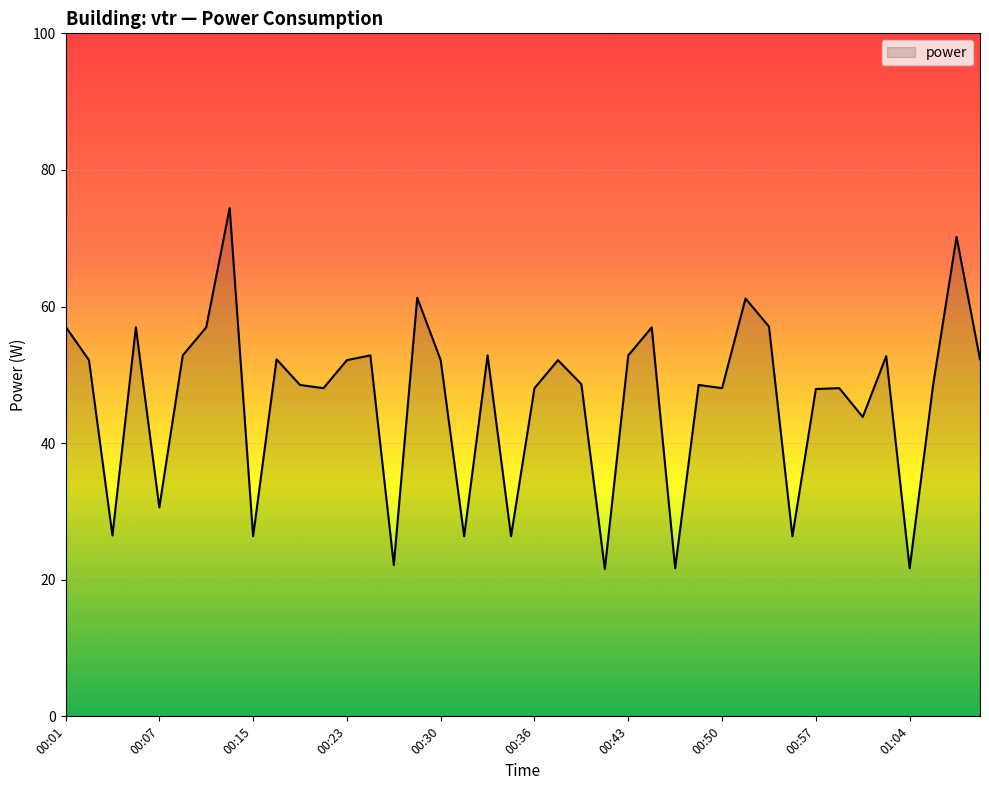

What is the minimum value shown in the chart?

21.6